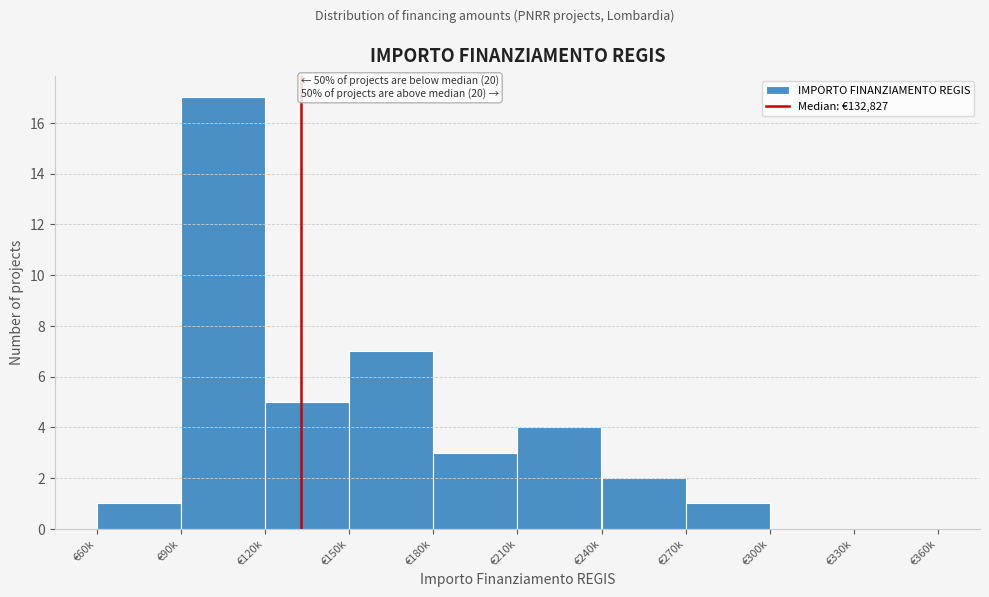

Reading left to right, list all the values displayed in this chart.

€60k=1	€90k=17	€120k=5	€150k=7	€180k=3	€210k=4	€240k=2	€270k=1	€300k=0	€330k=0